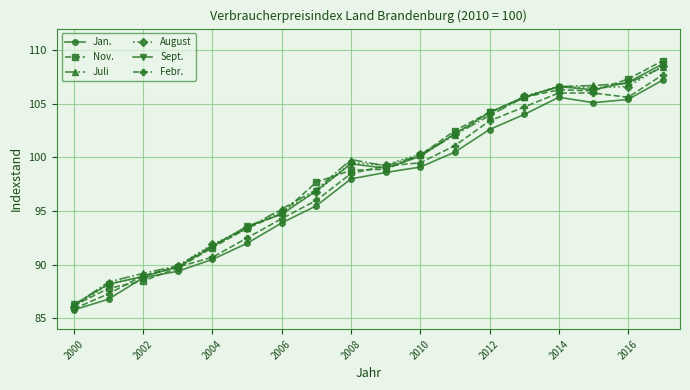

True or false: Febr. has more than 2 interior local peaks.

False